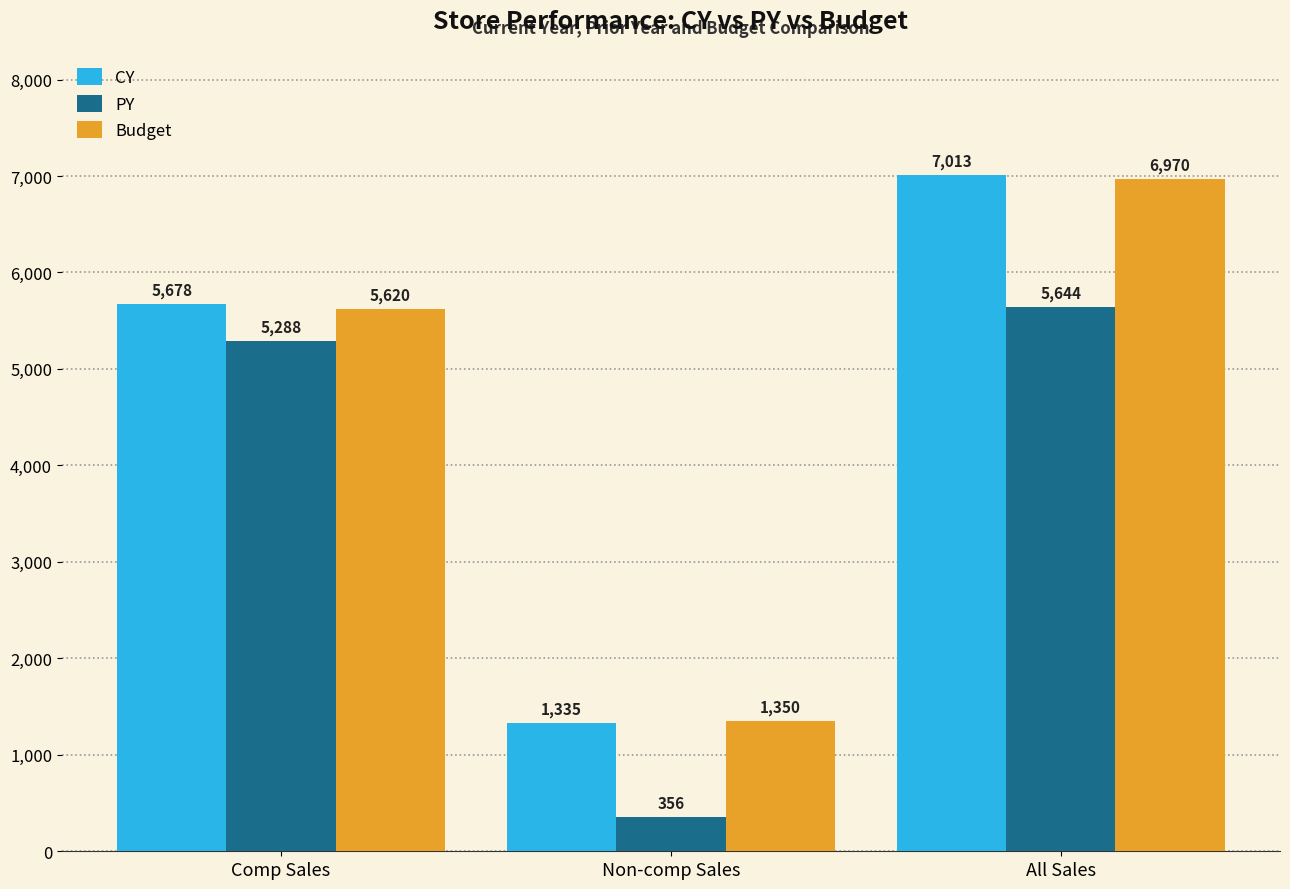

Which series has the largest range (max minus min)?

CY